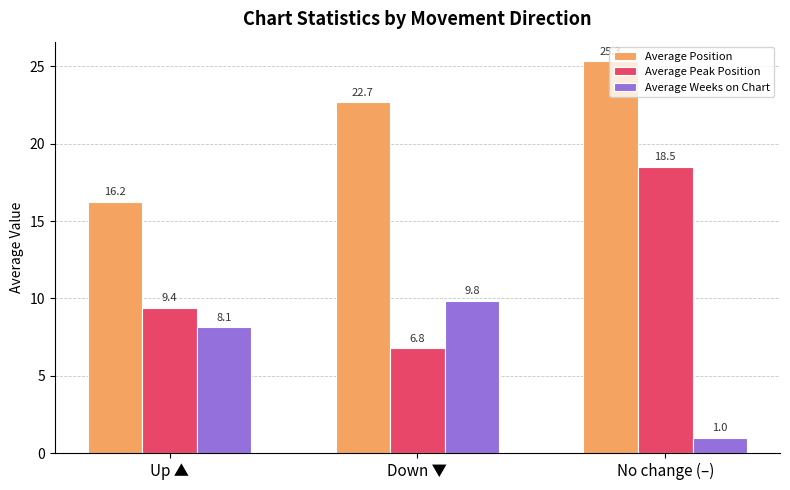

Is it true that Average Peak Position equals 6.8 at Down ▼?

True